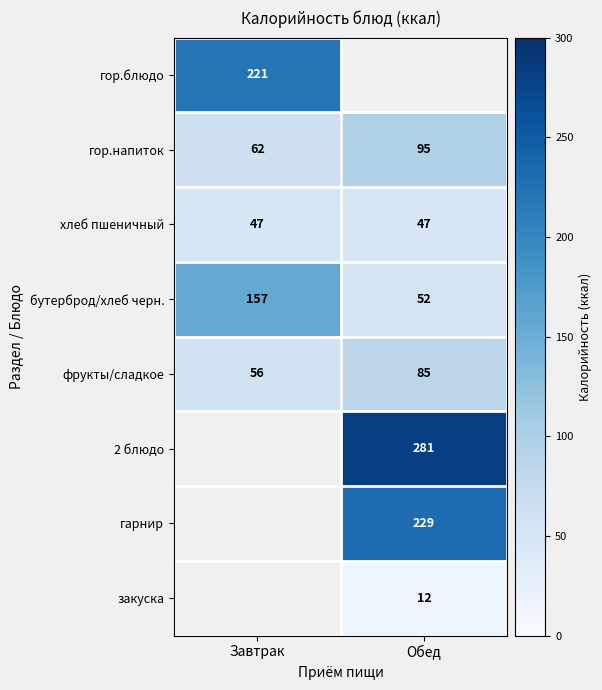

At which category does the chart reach its minimum across all series?

Обед